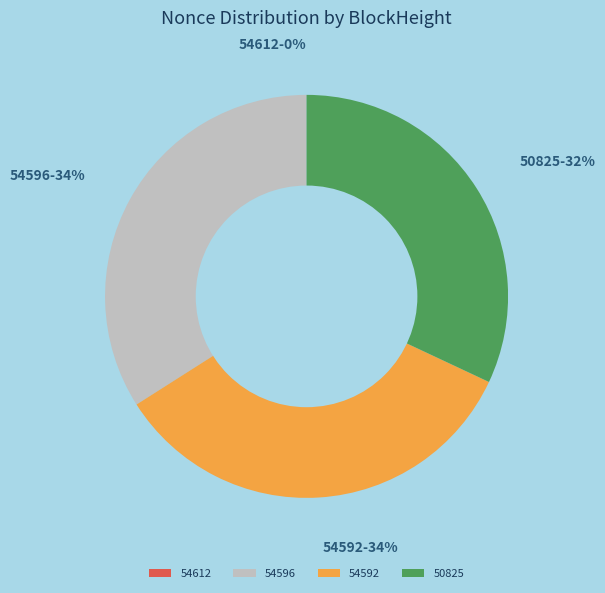

Is there any slice that represents more than half of the pie?

No